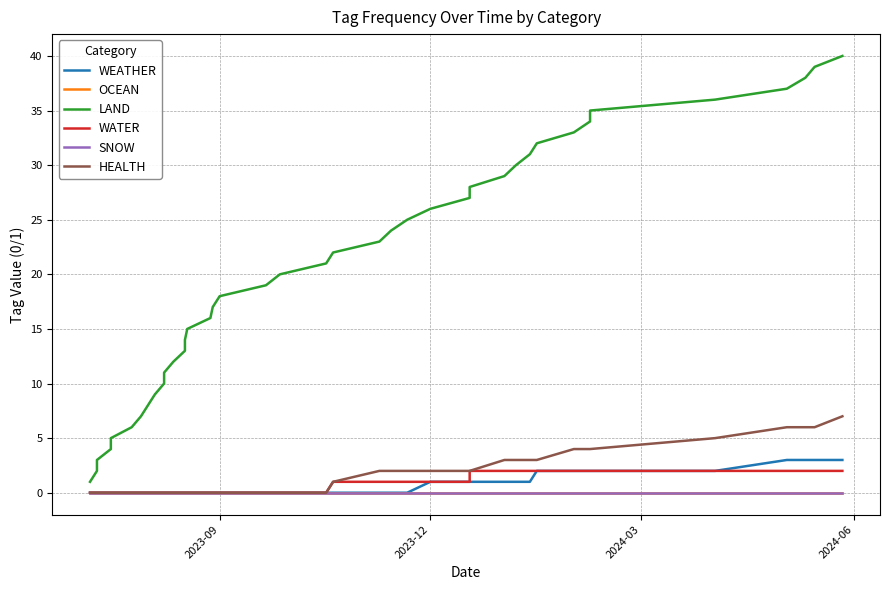

What is the difference between the second highest and second lowest values in the WEATHER series?

3